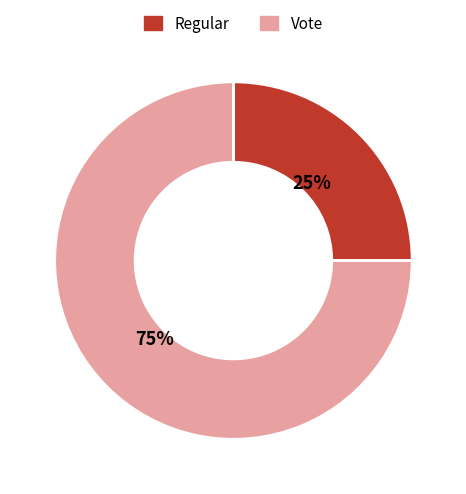

Combined, do Regular and Vote account for over 50%?

Yes